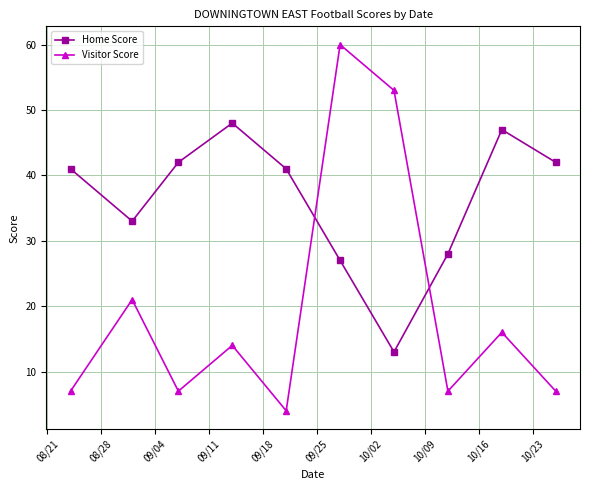

How many lines are shown in the chart?

2